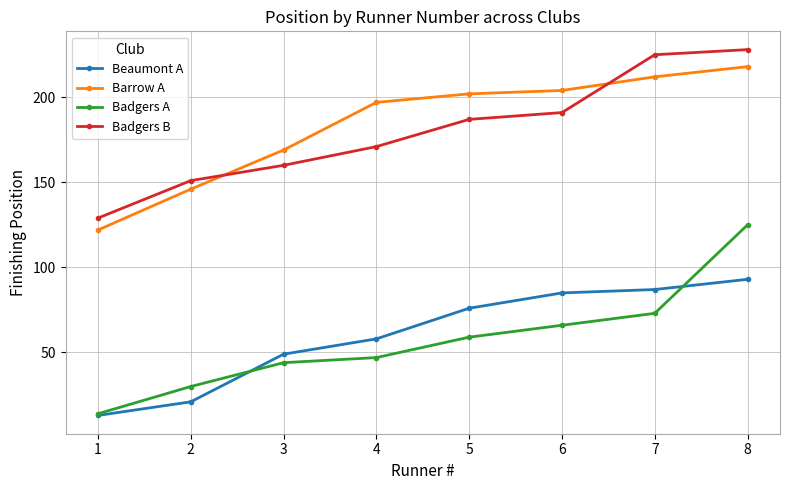

True or false: Badgers A has more than 1 interior local peaks.

False